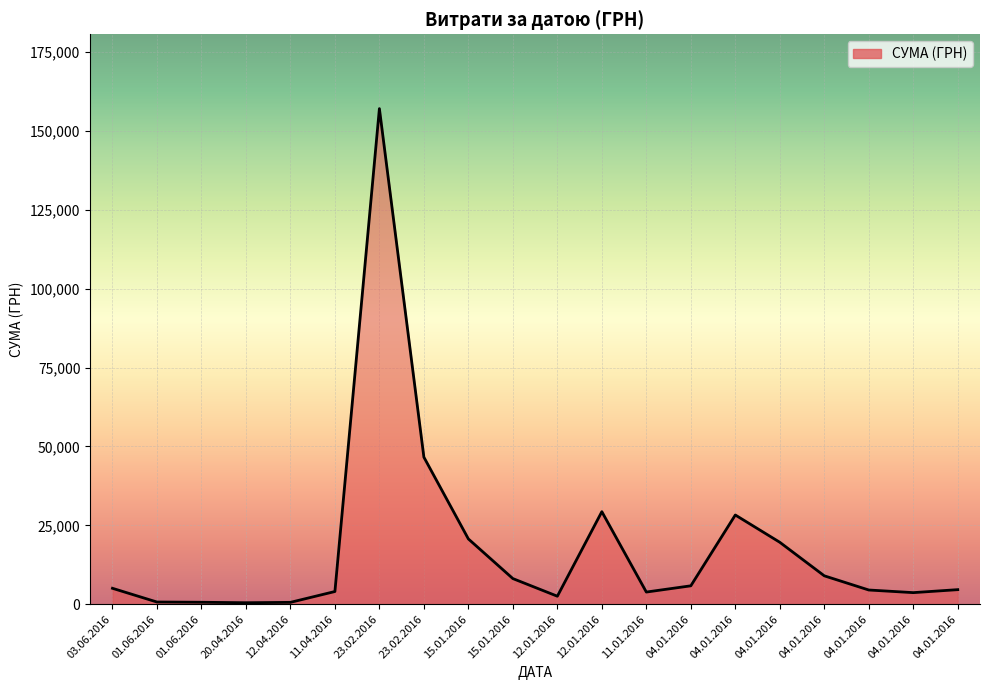

Does the chart display data point markers on the line(s)?

No